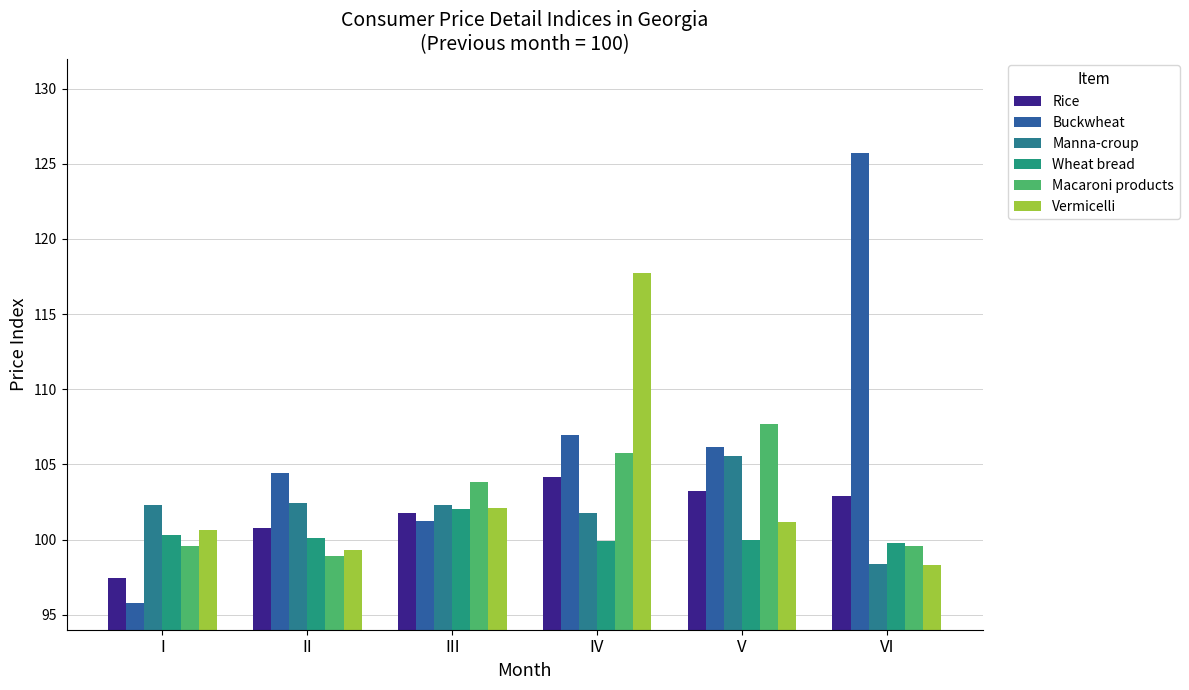

At how many categories does at least one series exceed 97?

6